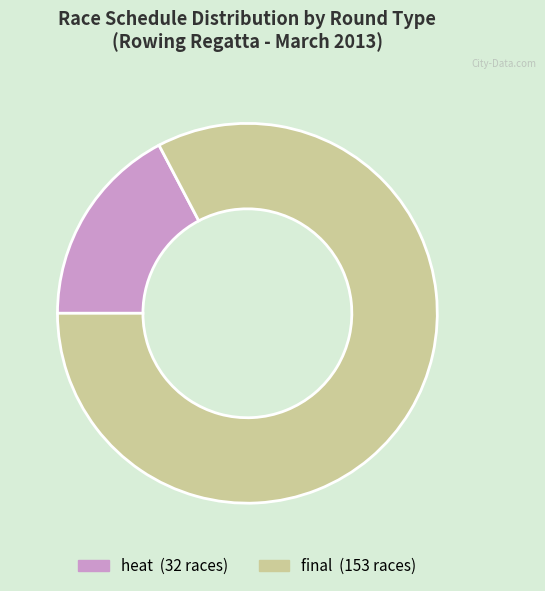

Is there a majority slice in this chart?

Yes